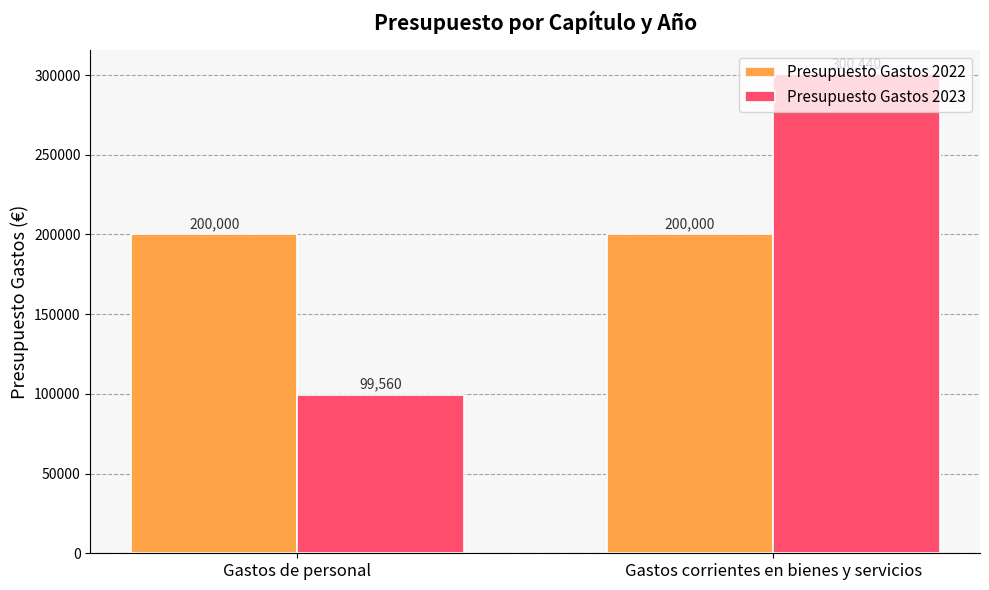

At Gastos de personal, list the series in order from largest to smallest.

Presupuesto Gastos 2022, Presupuesto Gastos 2023